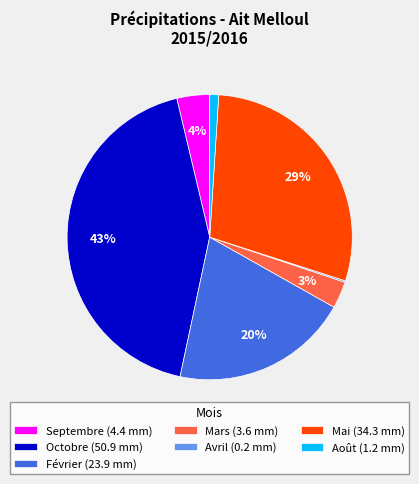

Which category has the biggest portion of the pie?

Octobre (50.9 mm)